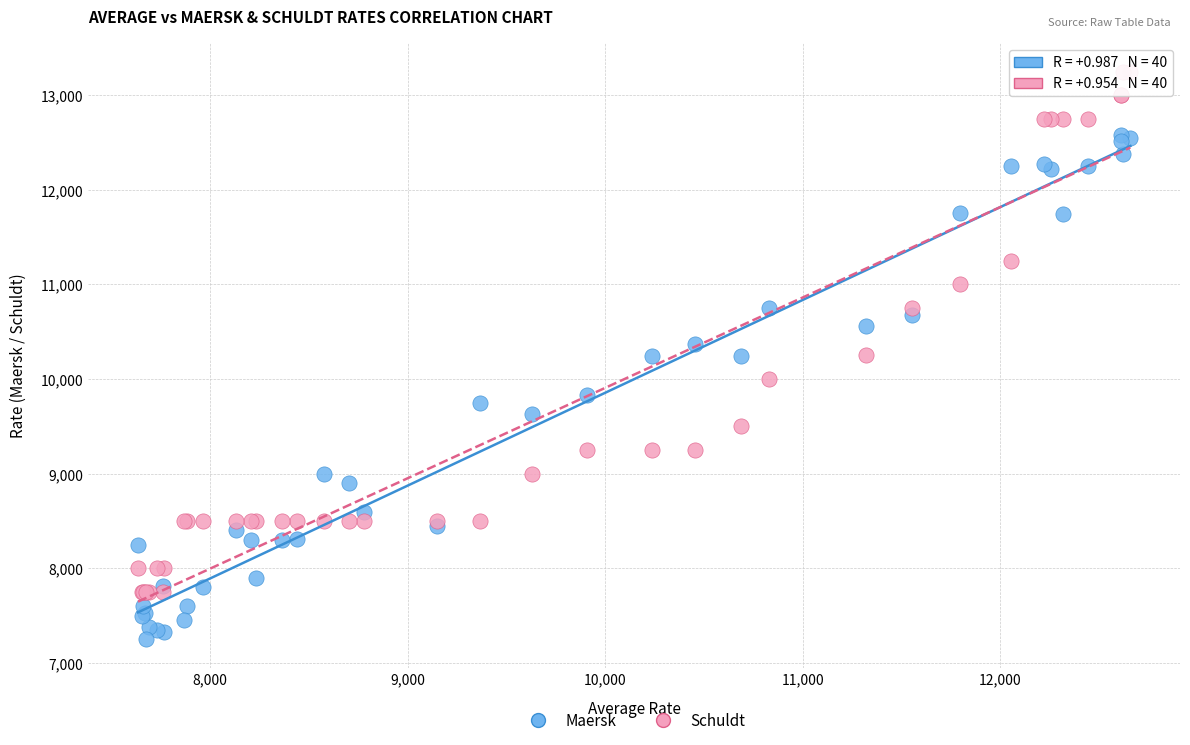

Which series has the largest Y range (max minus min)?

Schuldt